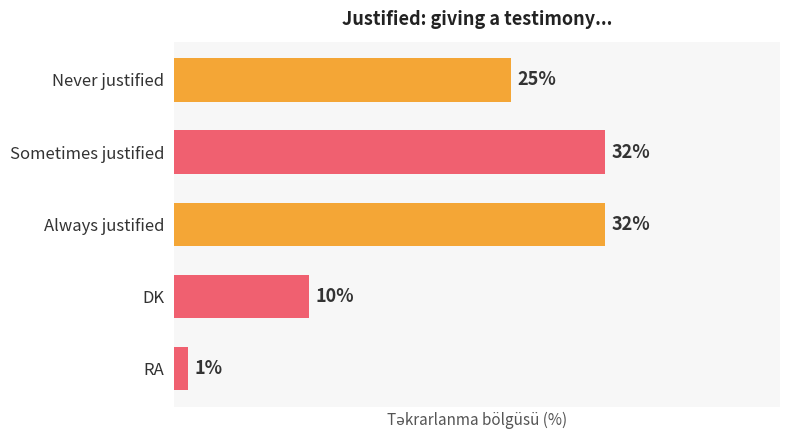

Between Sometimes justified and Never justified, which is larger?

Sometimes justified